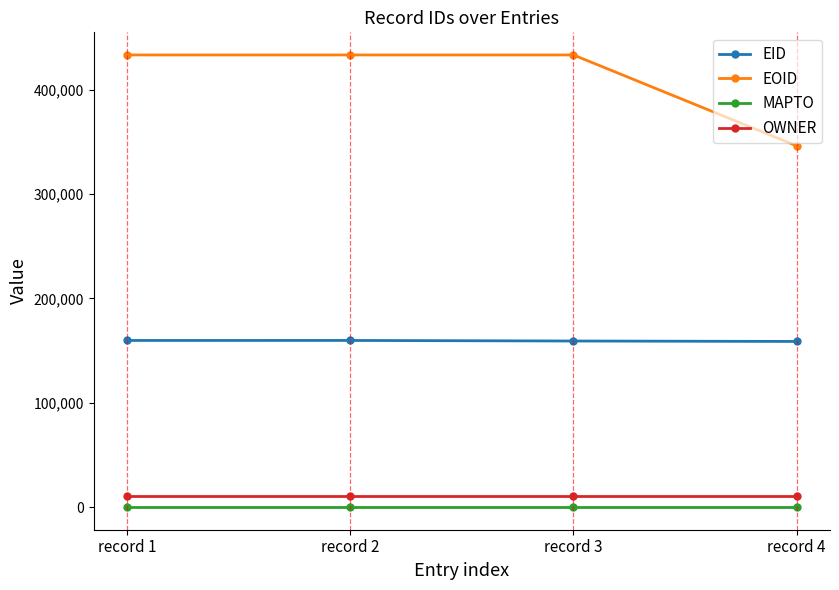

Which series changed the most between record 3 and record 4?

EOID